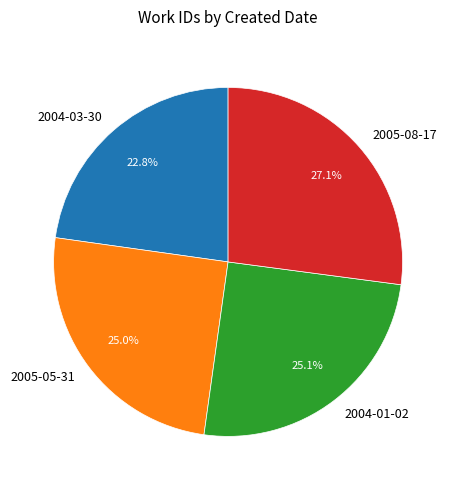

Is 2005-05-31 the majority of the pie?

No